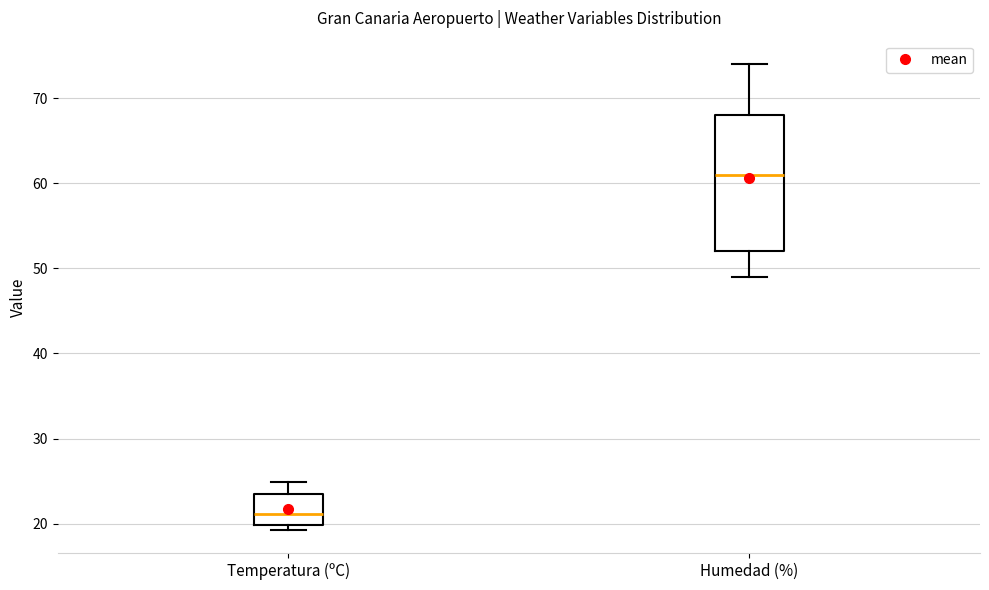

Reading left to right, transcribe this box plot: for each box, give where its median line is, the range the box spans, and where its two whiskers end, as read against the y-axis. The values are not printed on the chart, so give them approximately, as read against the axis.

Temperatura (ºC): median 21, box 20 to 24, whiskers 19 to 25
Humedad (%): median 61, box 52 to 68, whiskers 49 to 74